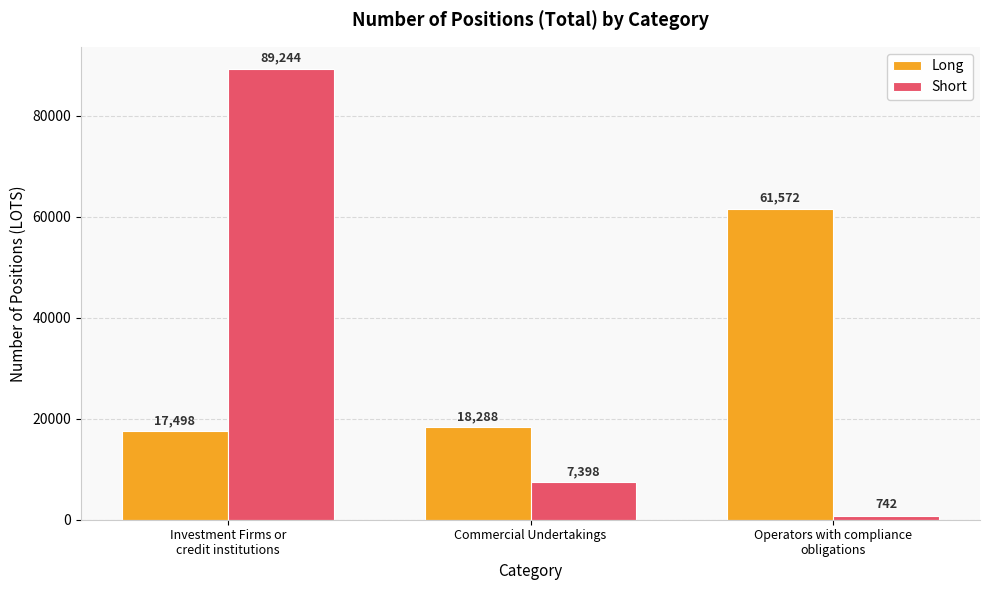

What is the difference between the highest and lowest values at Operators with compliance
obligations?

60830